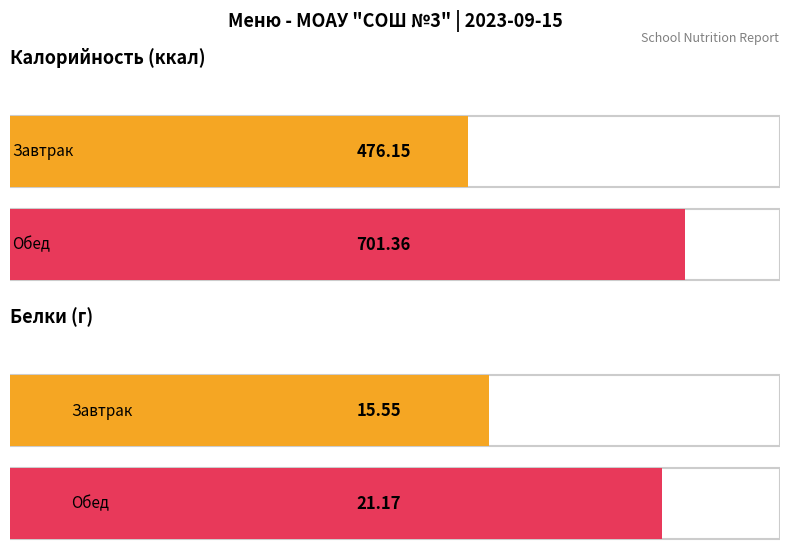

Rank the series by their maximum value, from highest to lowest.

Калорийность, Белки